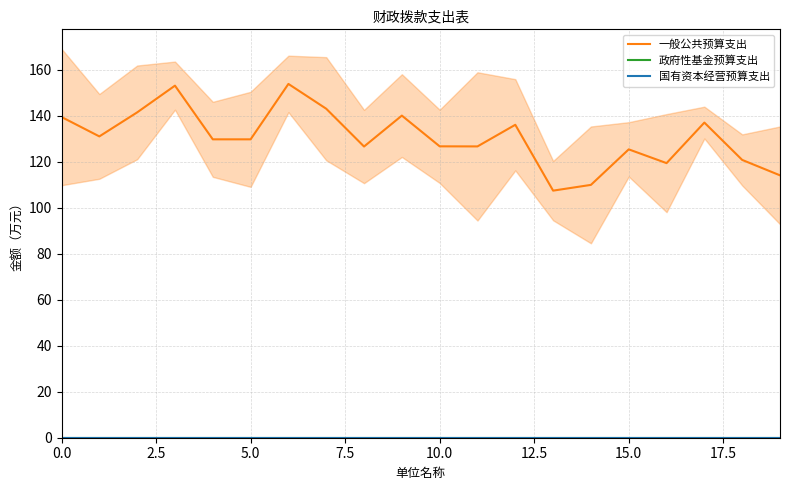

Is it true that 政府性基金预算支出 equals 0.0 at 9?

True